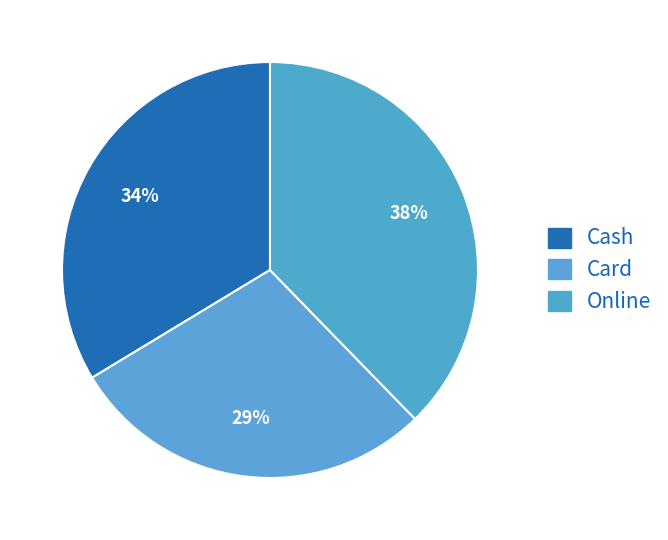

To the nearest percent, what percentage of the pie is Online?

38%